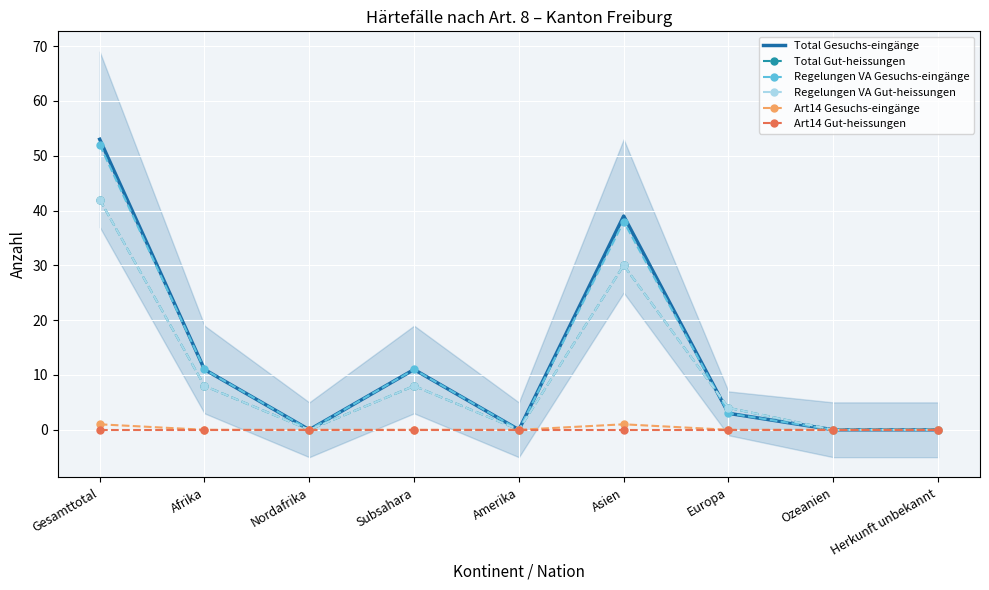

How many values in the Regelungen VA Gut-heissungen series exceed 4?

4